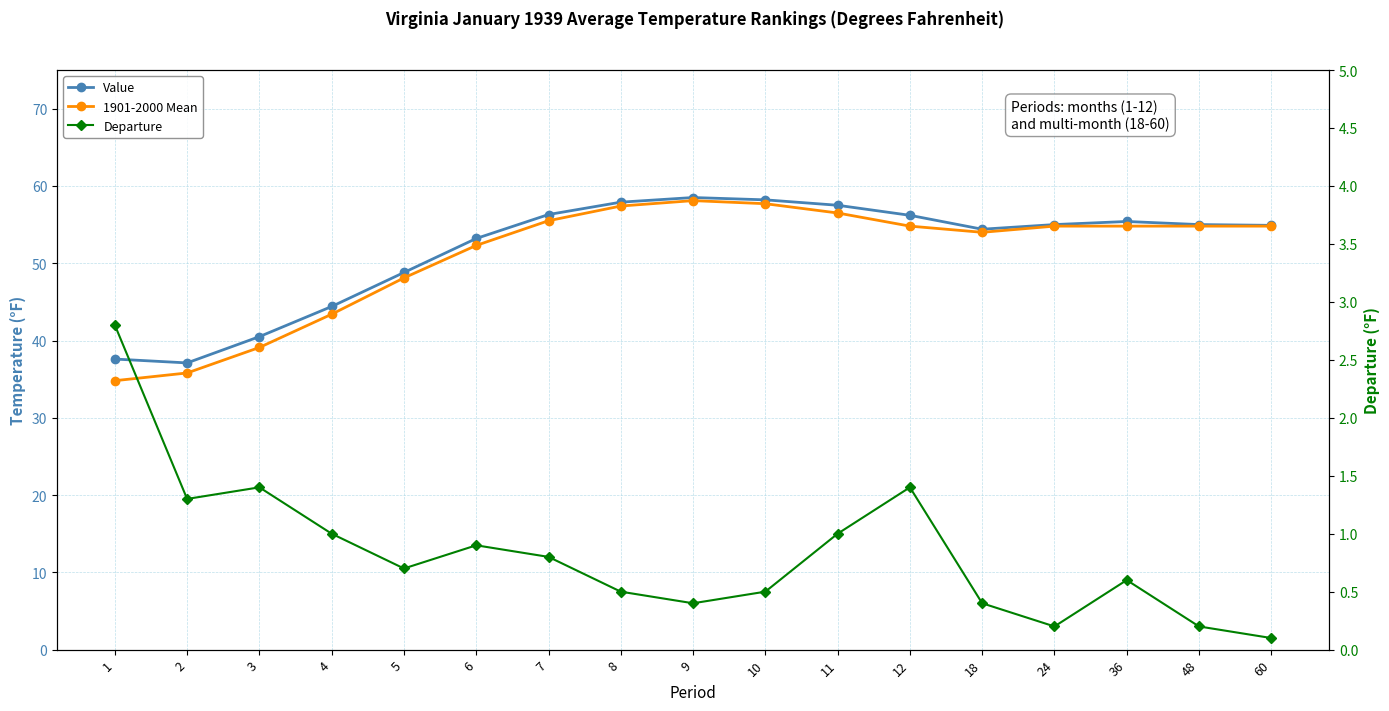

True or false: Departure and Value cross at least once.

False